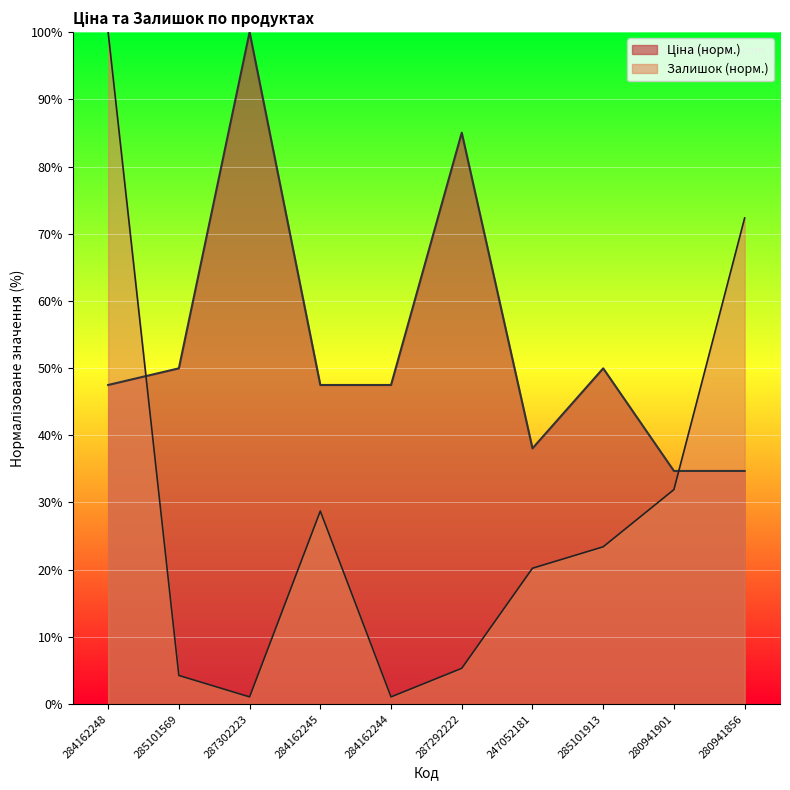

List the series in order of their peak value, highest first.

Ціна, Залишок